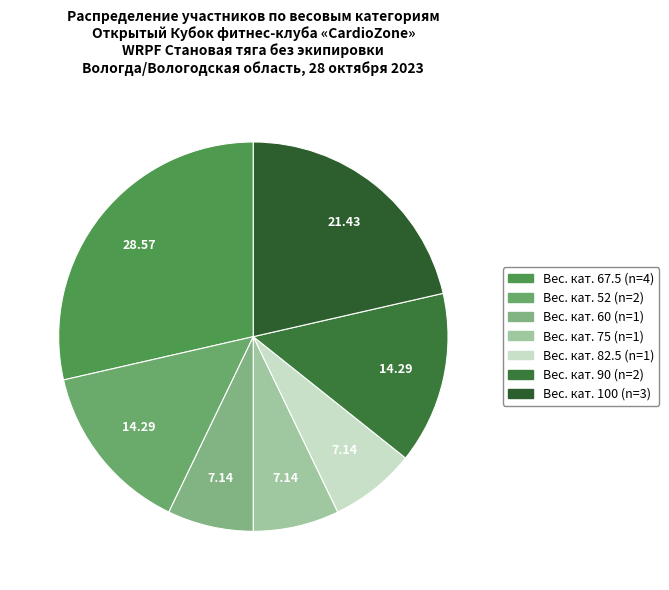

To the nearest percent, what is the average slice percentage?

14%